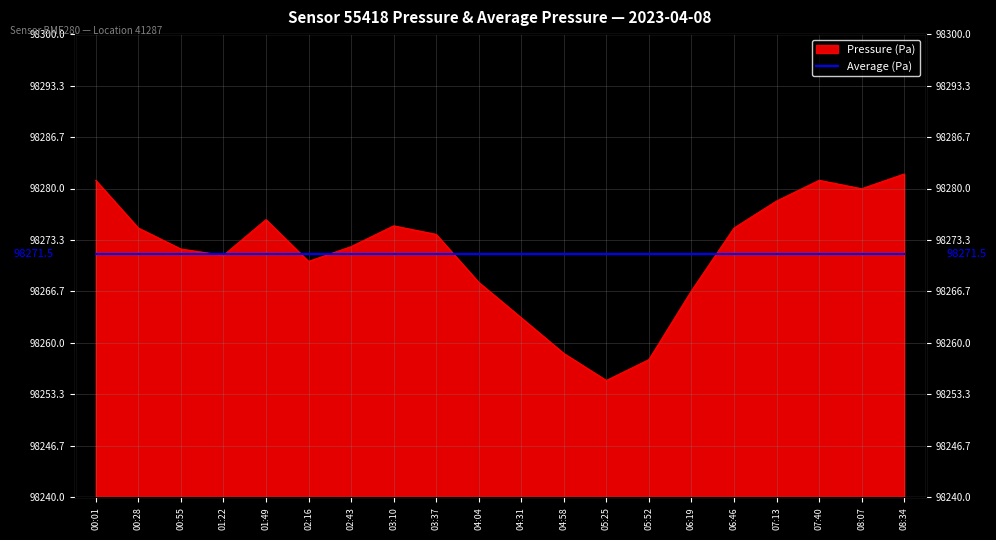

Which has a higher value, 04:31 or 06:46?

06:46